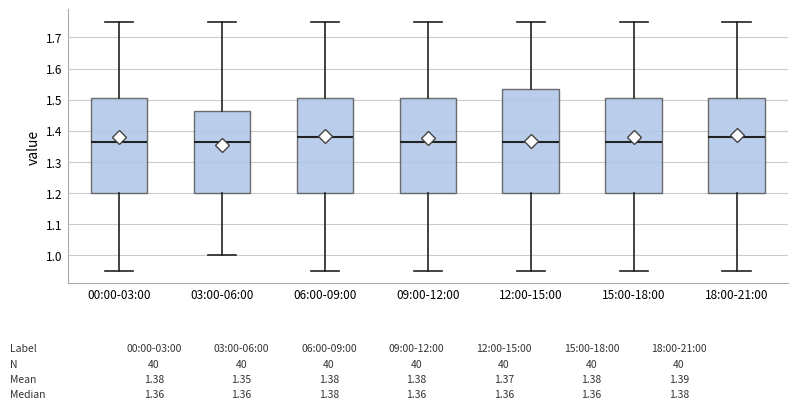

Comparing the boxes themselves (not the whiskers), which one is the tallest?

12:00-15:00